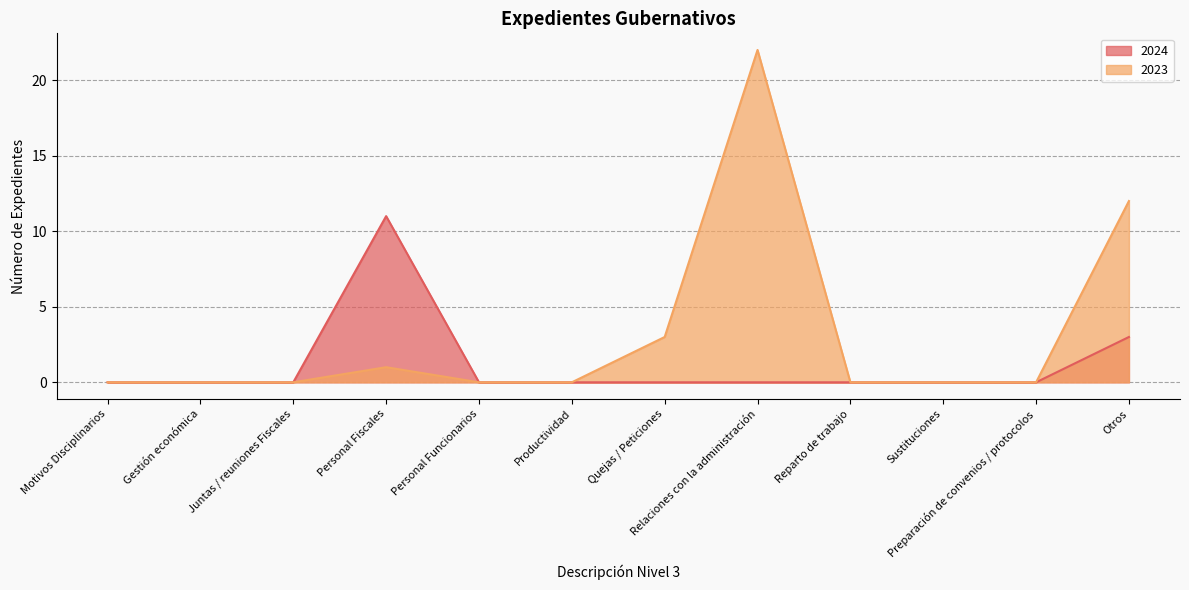

True or false: 2024 and 2023 cross at least once.

False